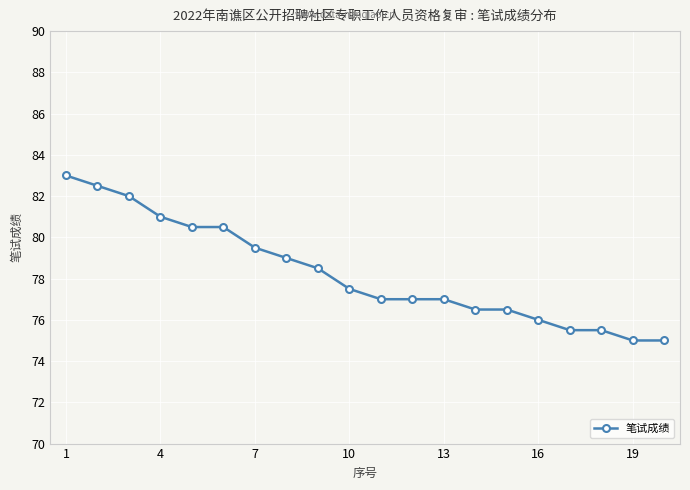

What is the value of the 12th point from the left?

77.0